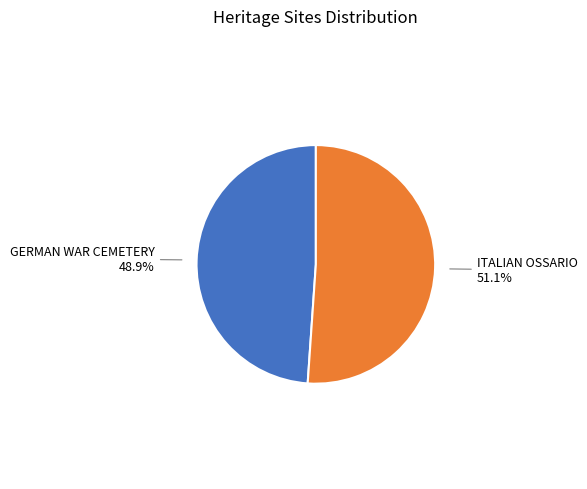

Is there any slice that represents more than half of the pie?

Yes